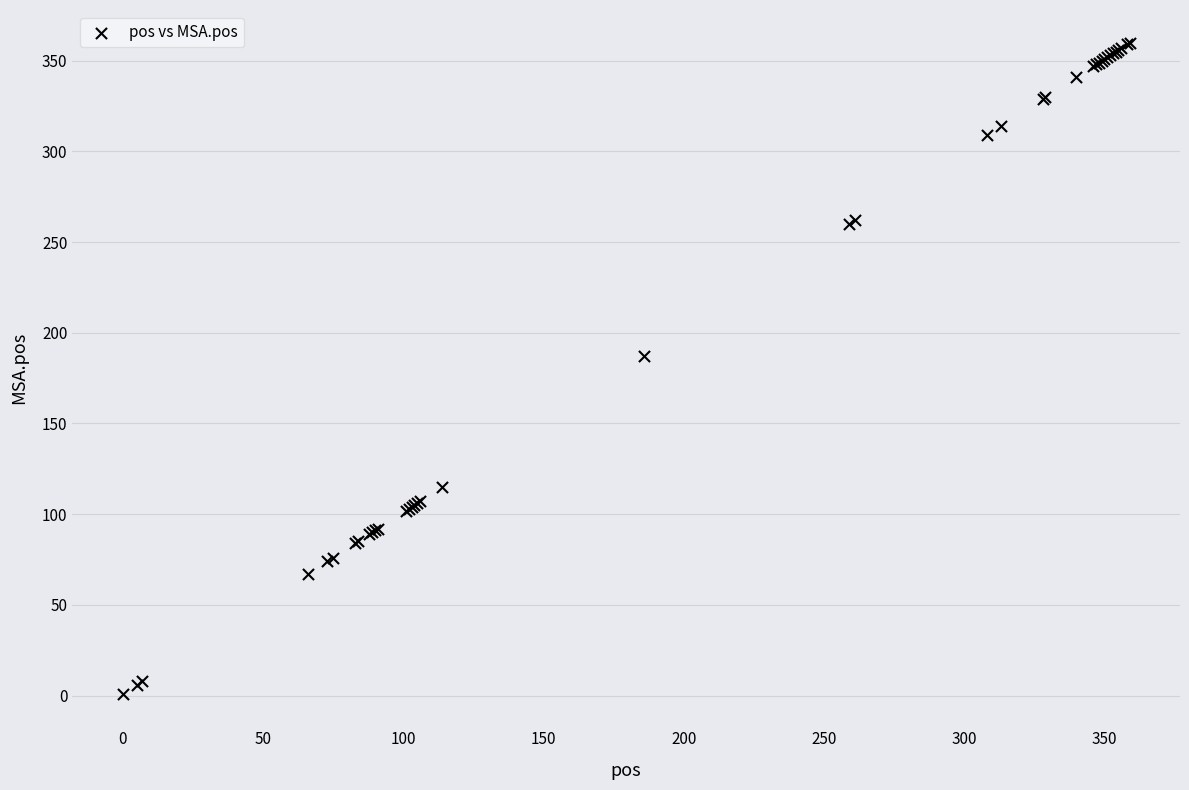

What Y value in the scatter plot is closest to 180?

187